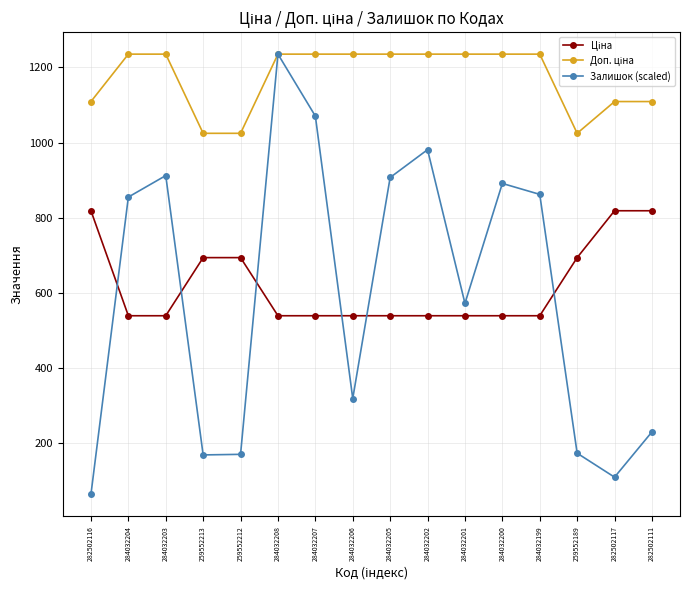

At which label is Залишок (scaled) closest to 649?

284032201